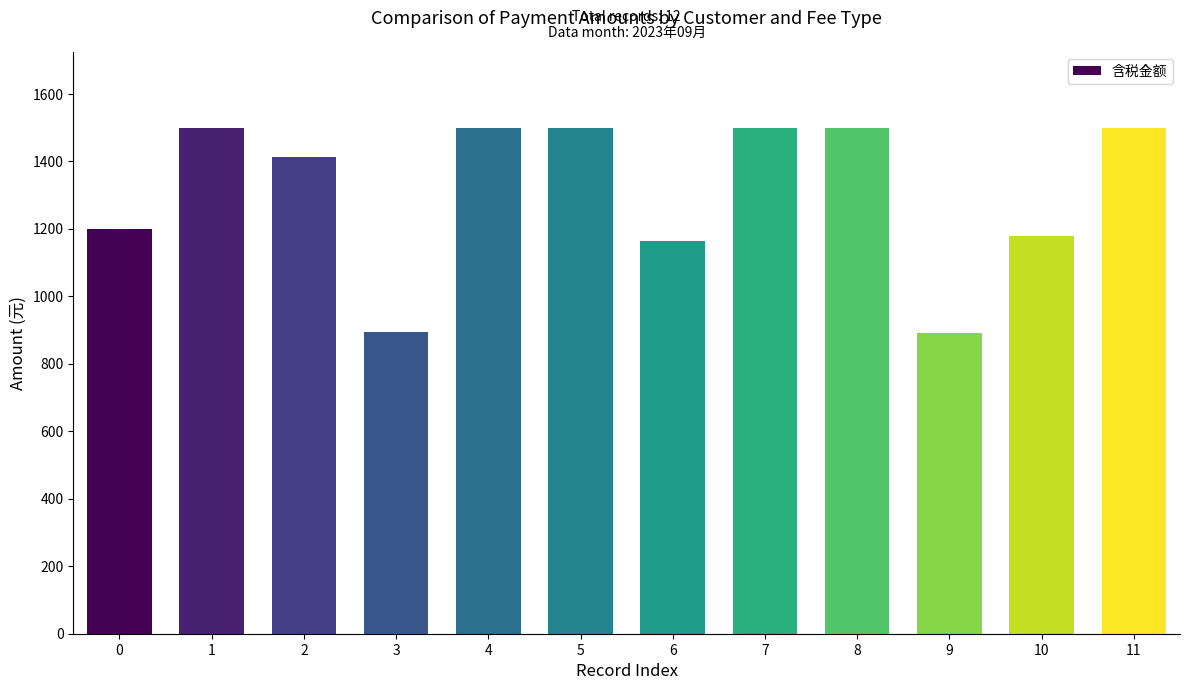

Approximately how many times larger is the value at 8 compared to 0?

1.3